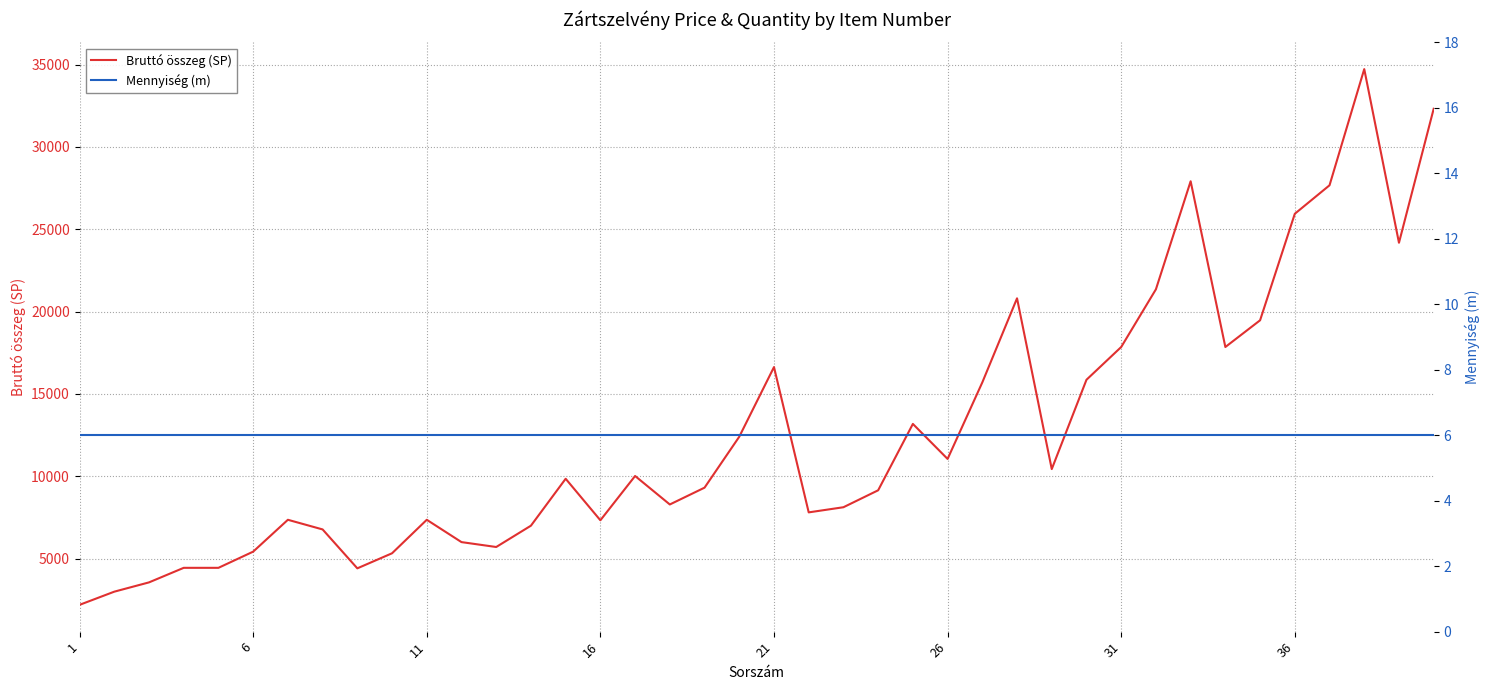

What is the value of the Mennyiség (m) point at the 21st from the left?

6